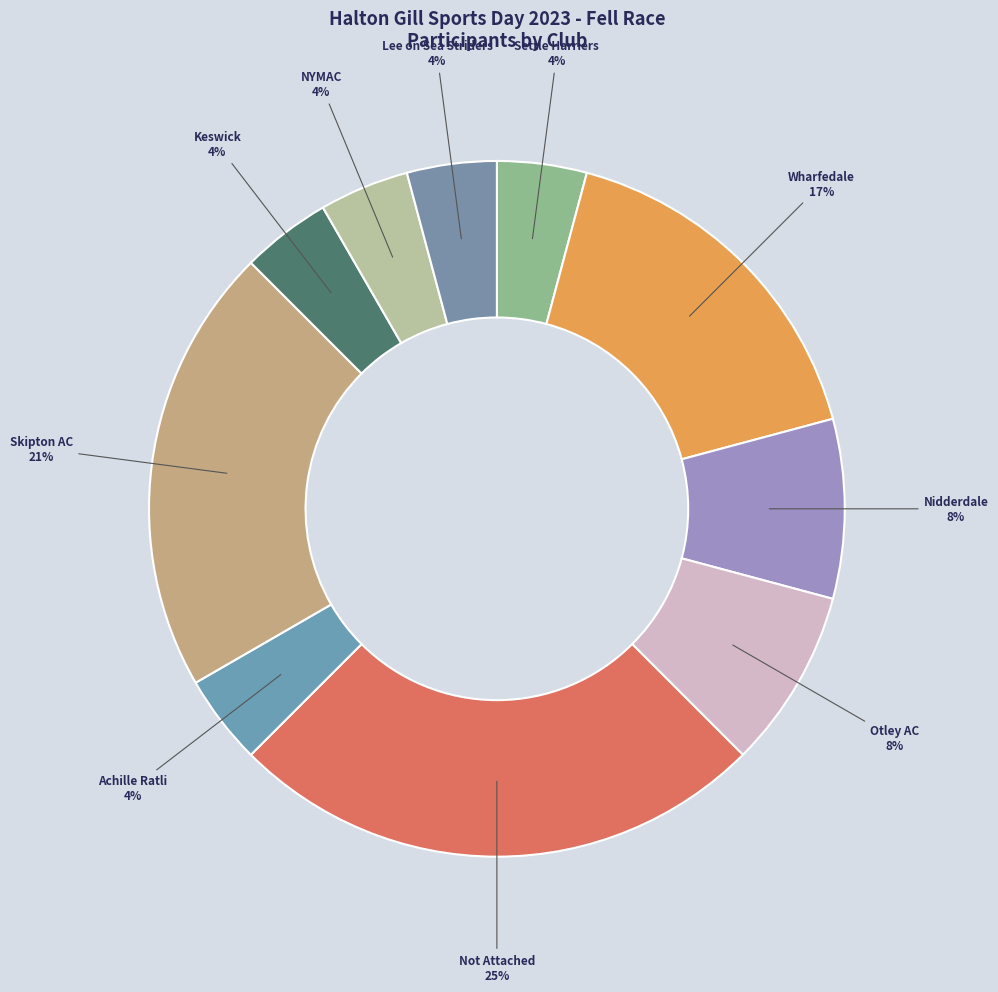

Do Wharfedale and Not Attached together represent more than half of the pie?

No